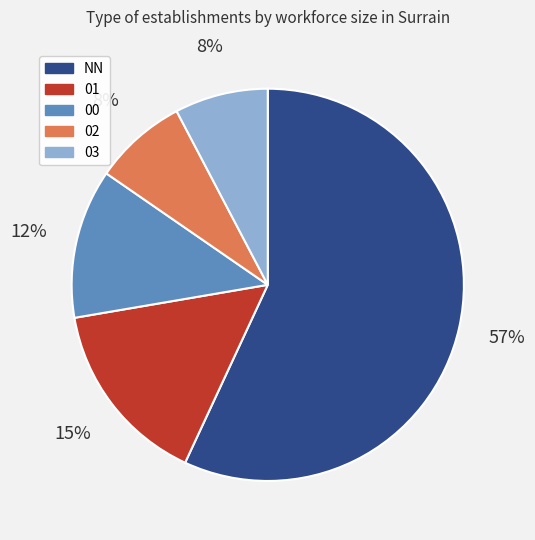

Approximately how many times larger is the value at 00 compared to 01?

0.8